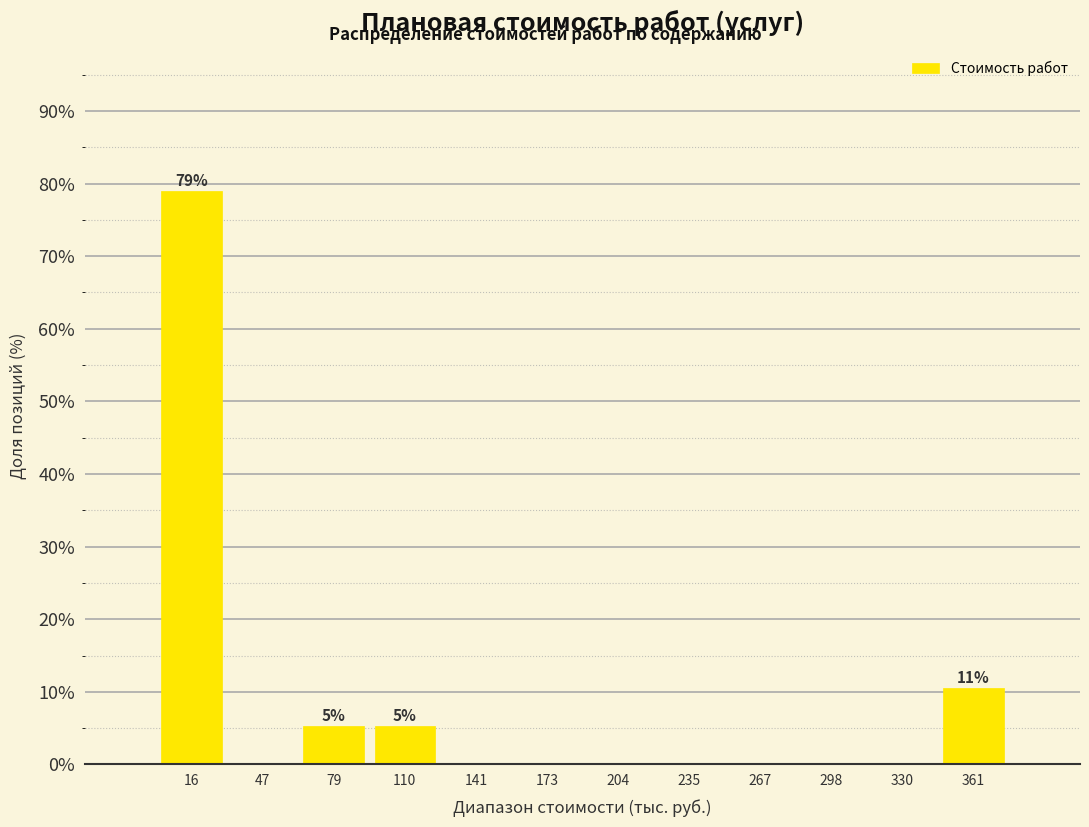

Which range on the x-axis has the tallest bar?

0 to 30